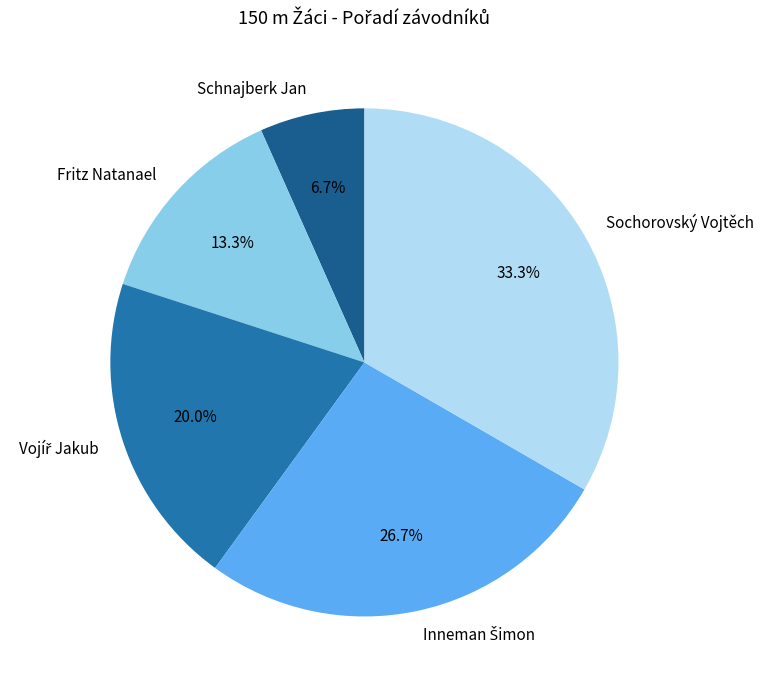

To the nearest percent, what is the average slice percentage?

20%